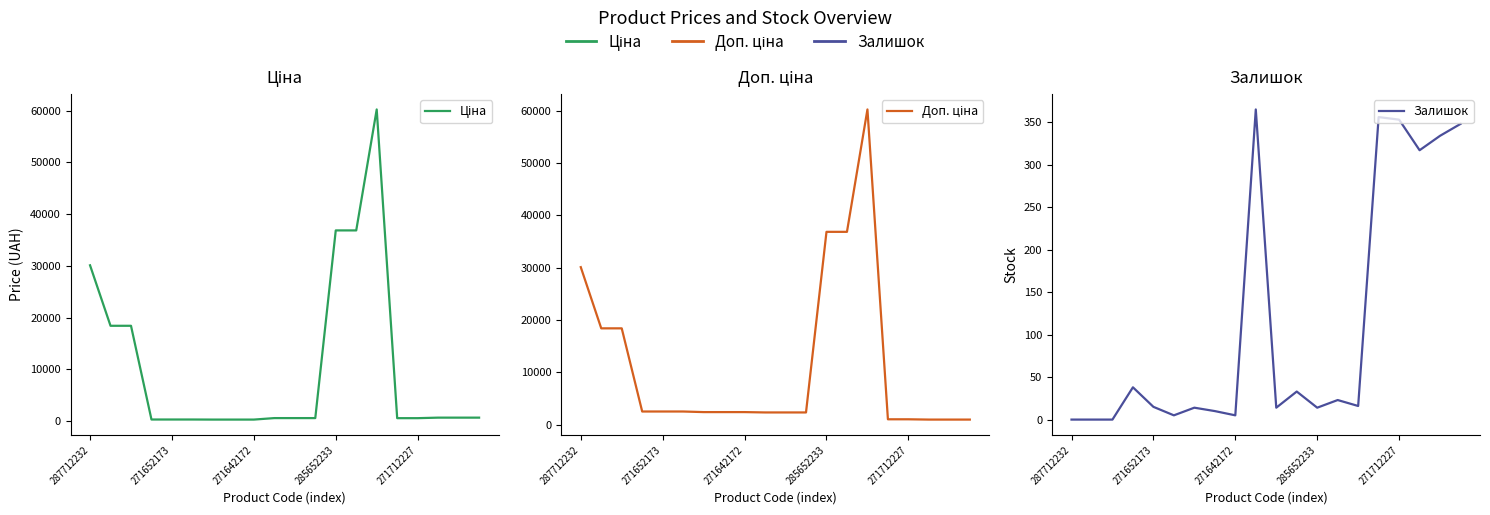

Is this an area chart (filled region under the line)?

No